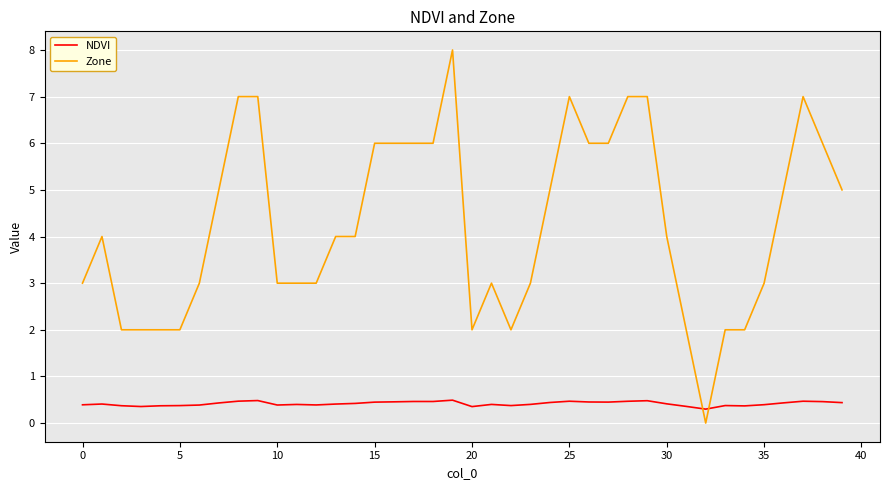

Which series has the largest total across all categories?

Zone